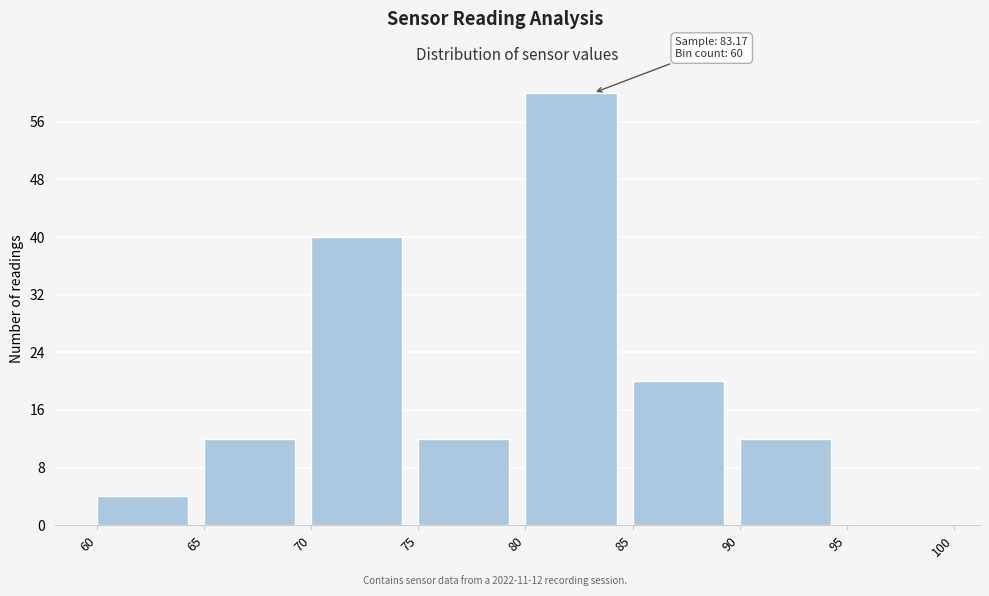

Which range on the x-axis has the tallest bar?

80 to 85